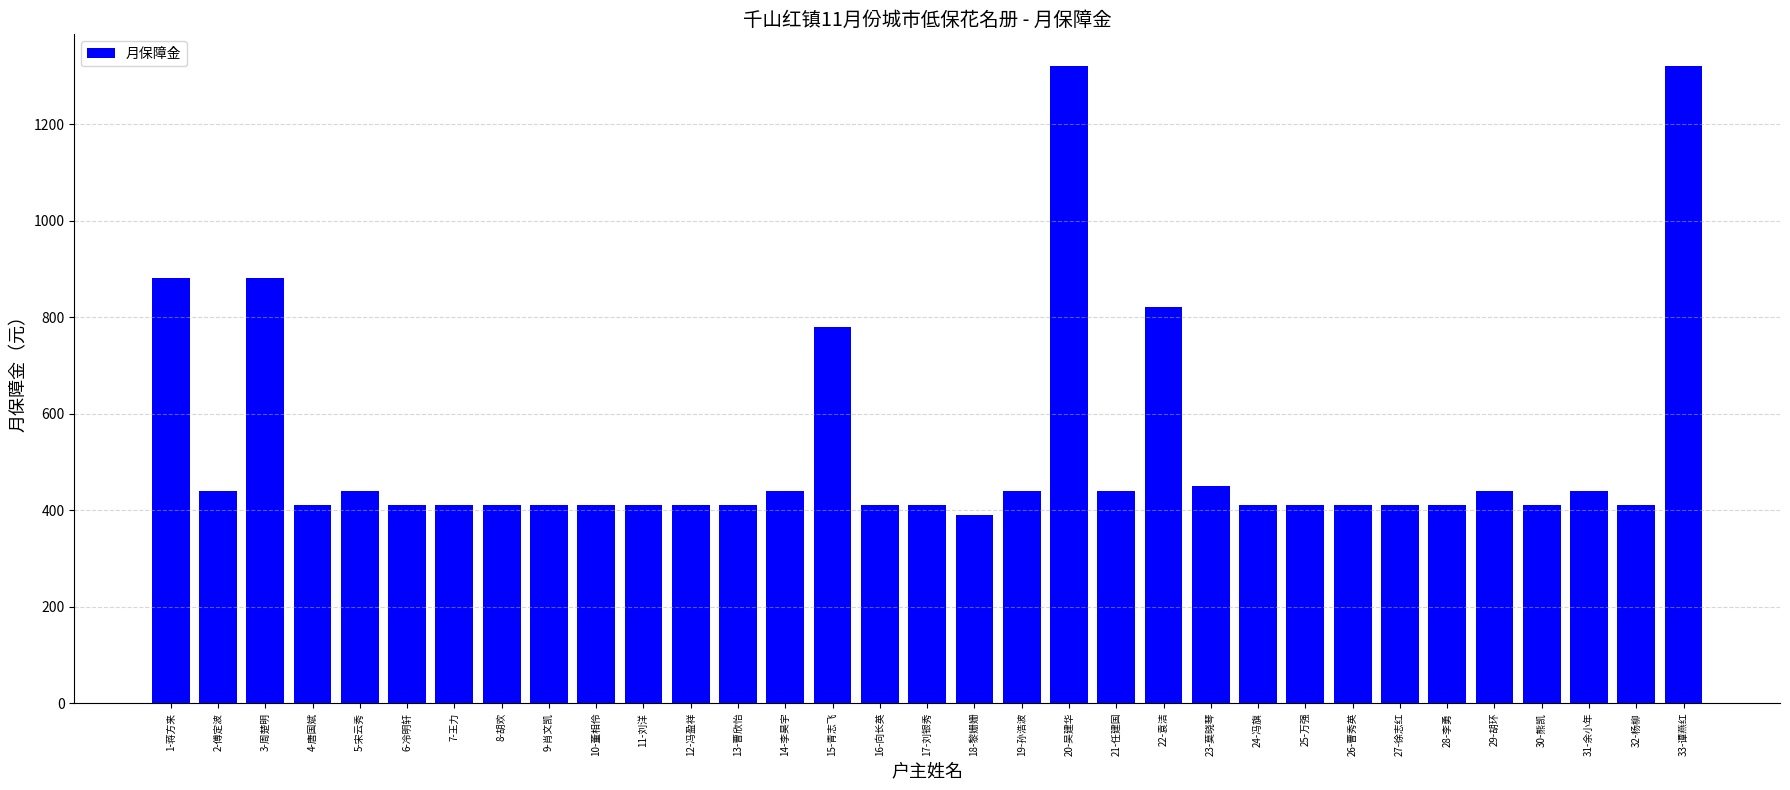

The value at 21-任建国 is 754. True or false?

False